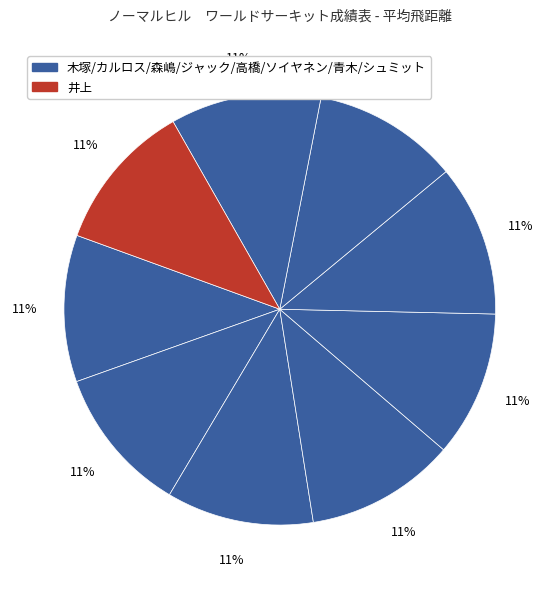

Rank the categories by value from lowest to highest.

高橋, 青木, 木塚, カルロス, 森嶋, 井上, ジャック, シュミット, ソイヤネン